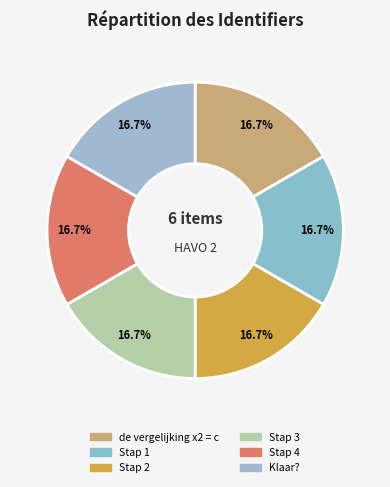

Approximately how many times larger is the value at Stap 4 compared to de vergelijking x2 = c?

1.0